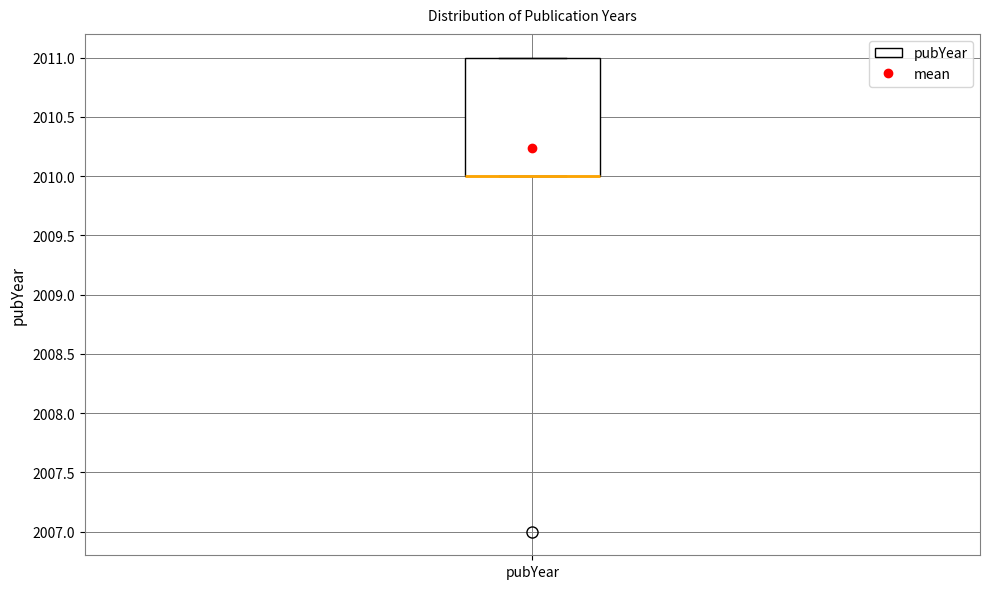

Read this box plot against the y-axis: the position of the median line, the range covered by the box, and the ends of both whiskers. The values are not printed on the chart, so give them approximately, as read against the axis.

median 2010 (drawn on the box's lower edge), box 2010 to 2011, whiskers 2010 to 2011